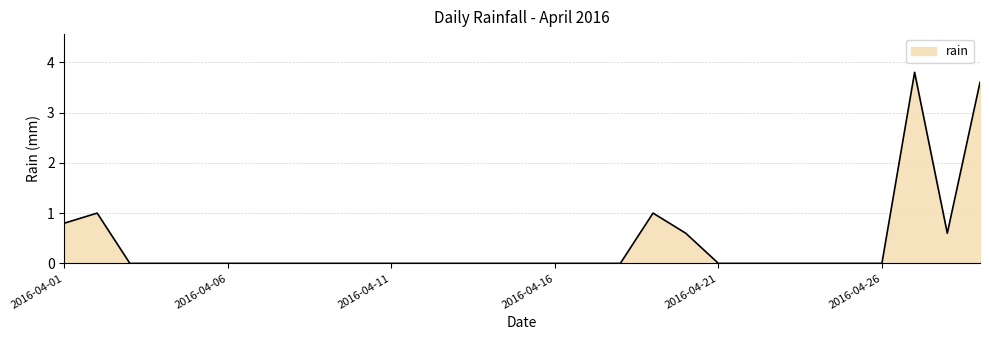

Does the chart display data point markers on the line(s)?

No